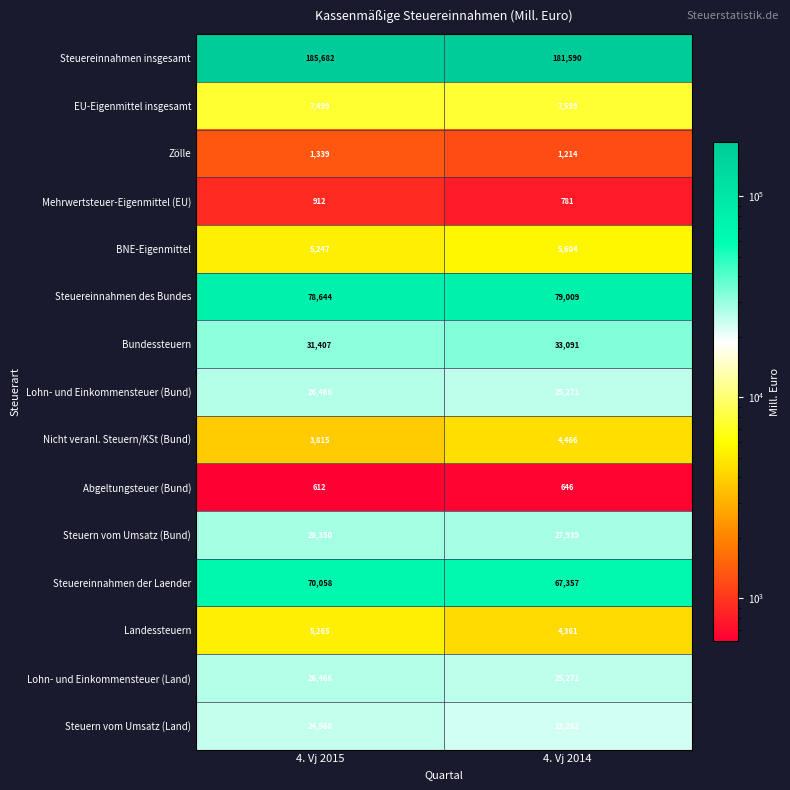

At which category does the chart reach its peak across all series?

4. Vj 2015